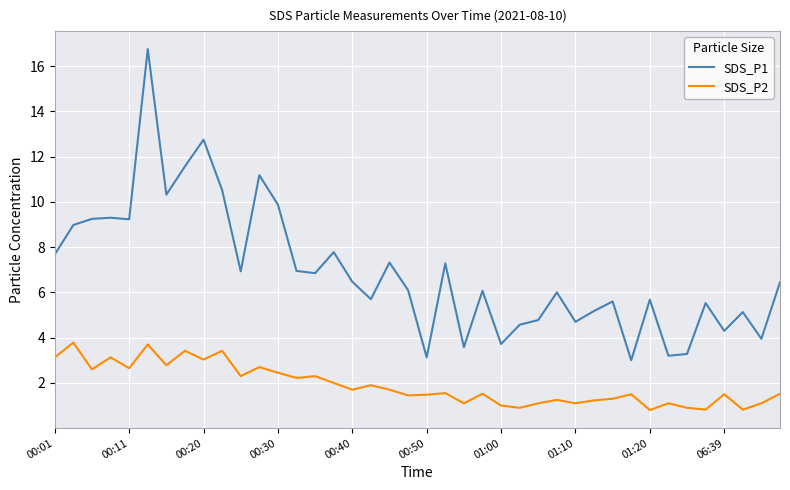

Which series has the widest spread of values?

SDS_P1